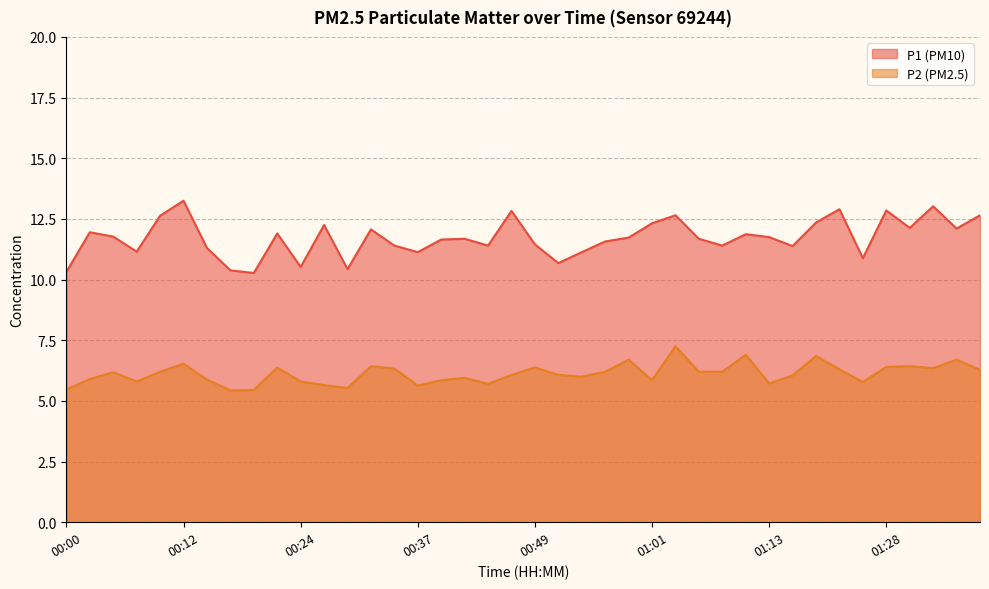

True or false: P1 and P2 intersect in this chart.

False